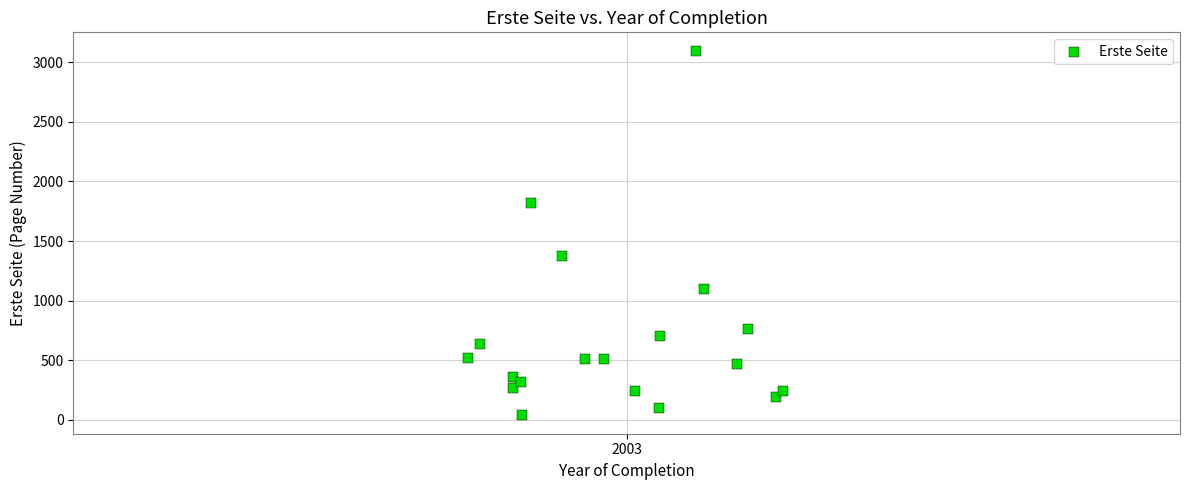

What Y value in the scatter plot is closest to 1567?

1372